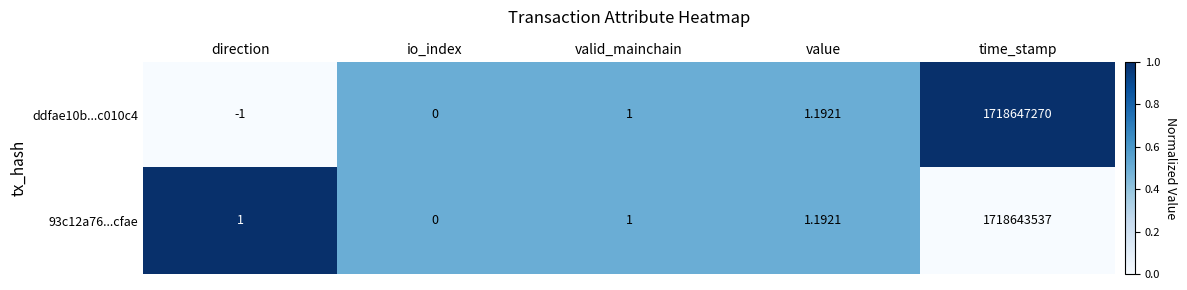

Rank the categories by ddfae10b...c010c4 value from lowest to highest.

direction, io_index, valid_mainchain, value, time_stamp